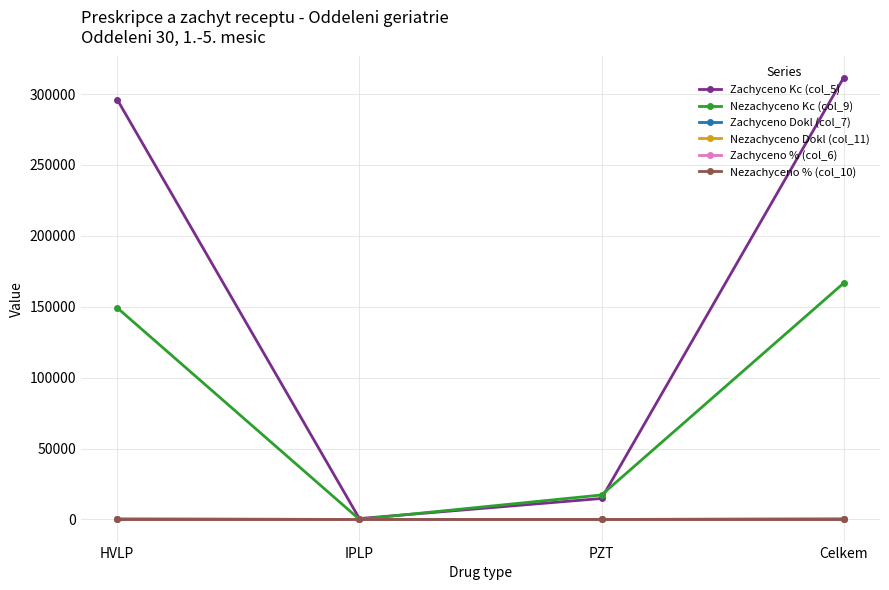

Between IPLP and PZT, which series saw the biggest shift?

Nezachyceno Kc (col_9)